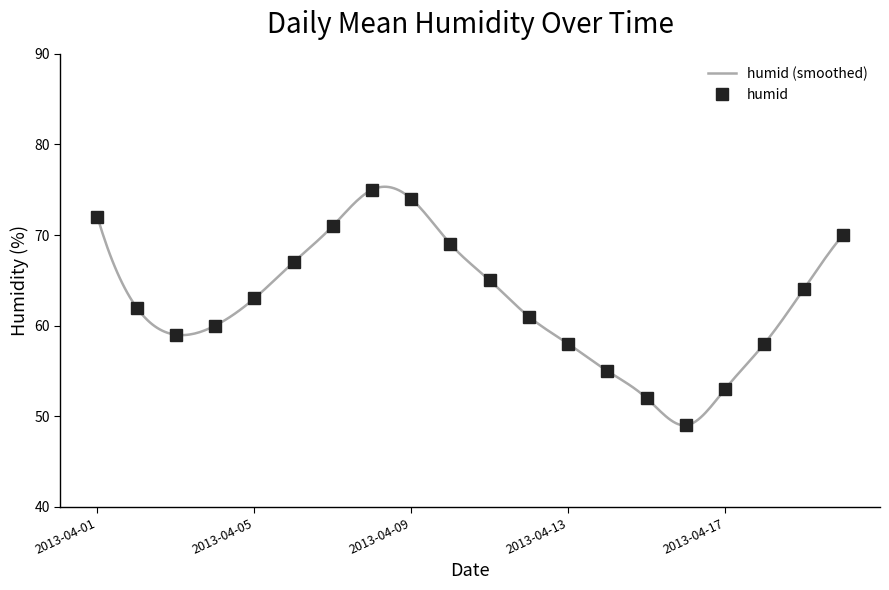

Rank the categories by value from lowest to highest.

2013-04-16, 2013-04-15, 2013-04-17, 2013-04-14, 2013-04-13, 2013-04-18, 2013-04-03, 2013-04-04, 2013-04-12, 2013-04-02, 2013-04-05, 2013-04-19, 2013-04-11, 2013-04-06, 2013-04-10, 2013-04-20, 2013-04-07, 2013-04-01, 2013-04-09, 2013-04-08